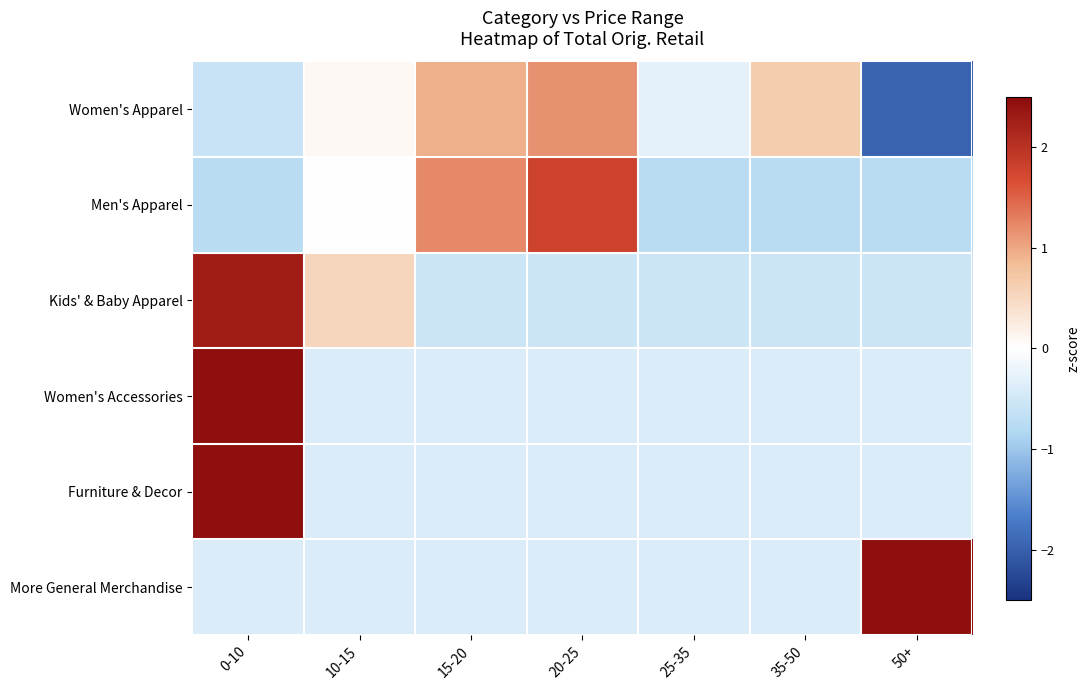

At which category is the sum across all series the highest?

0-10